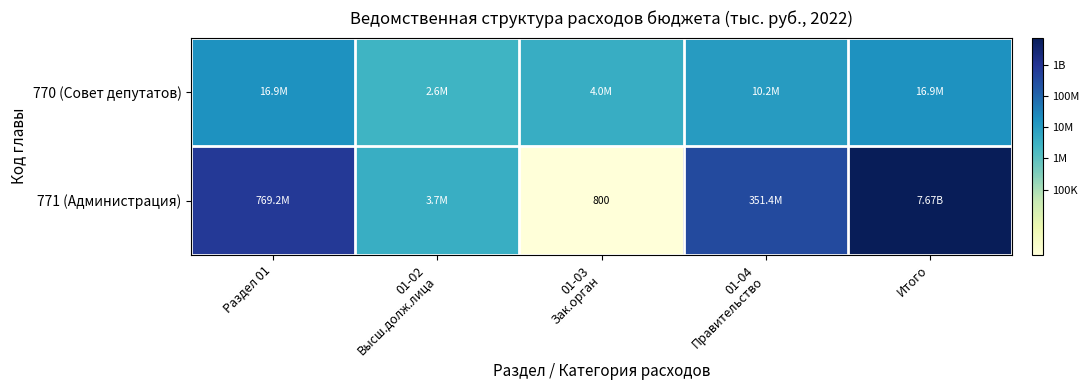

At which label is 771 (Администрация) closest to 14?

01-02 Высш.долж.лица